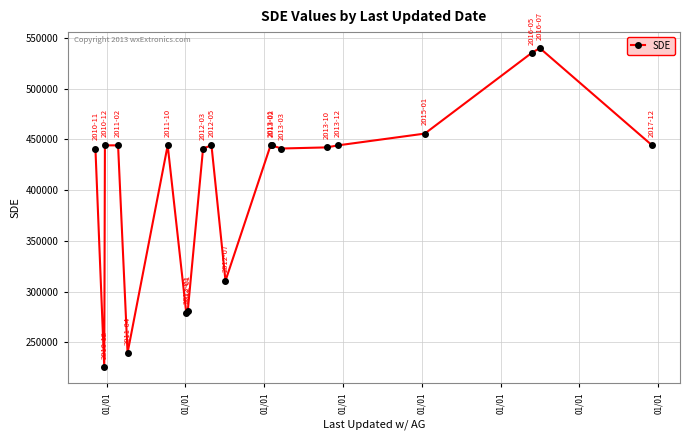

Count the number of categories in the chart.

20